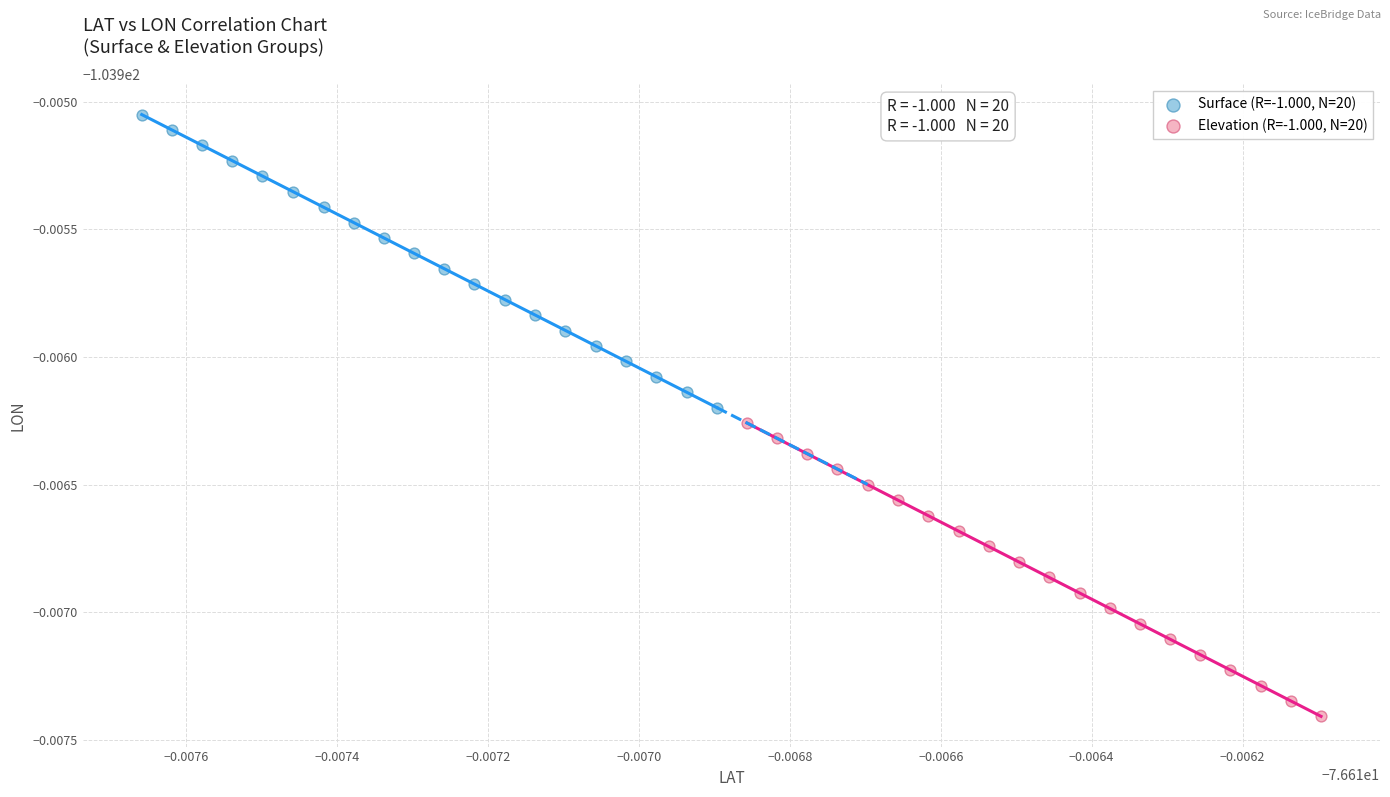

What are all the series names shown in the legend?

Surface (R=-1.000, N=20), Elevation (R=-1.000, N=20)